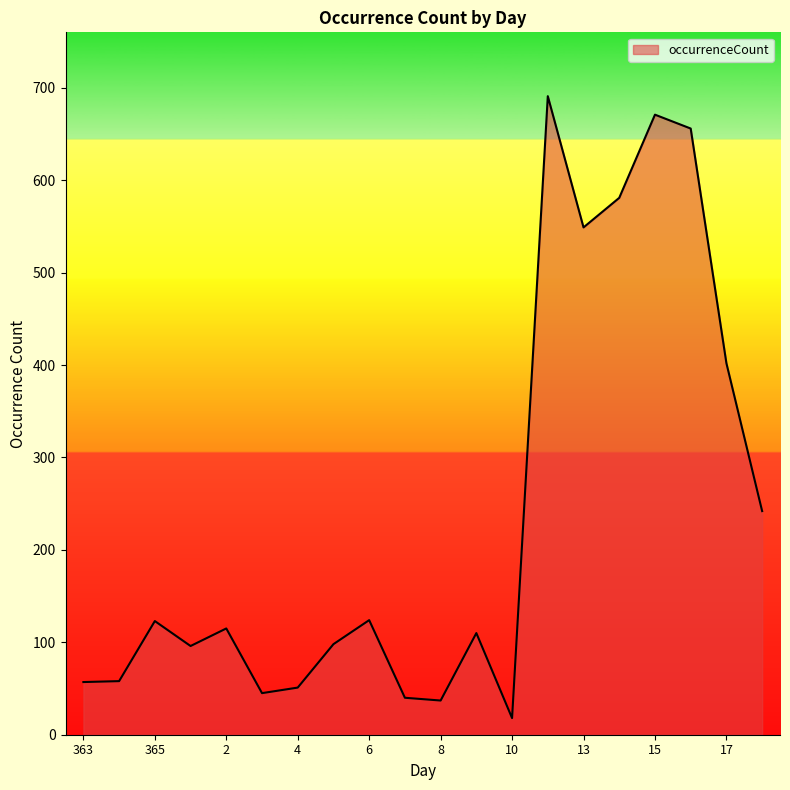

What is the maximum value shown in the chart?

691